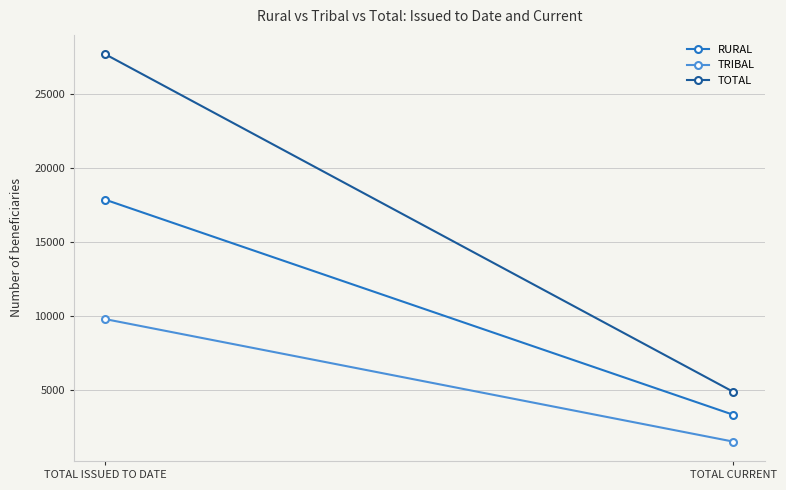

Count the RURAL values in the range 3359 to 17865.

2